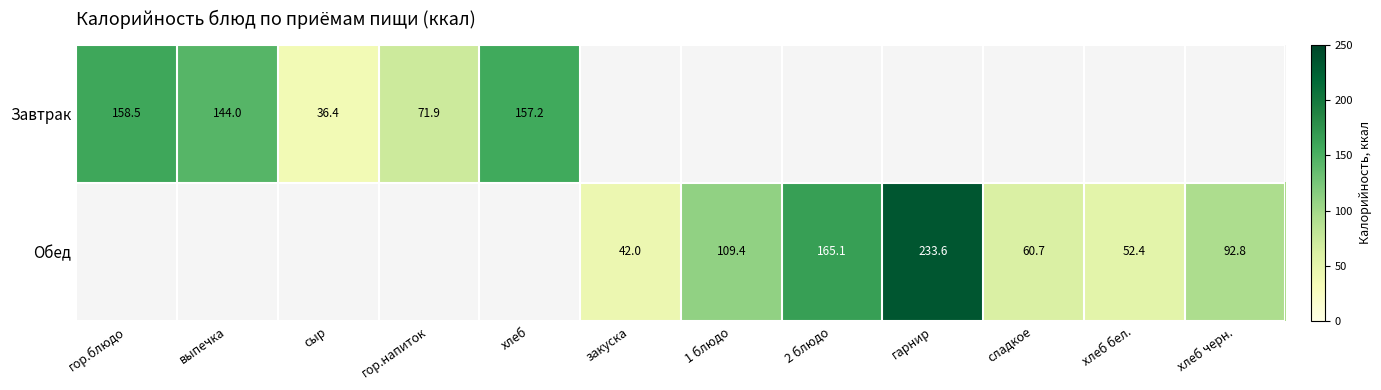

The Обед series shows 401.3 at гарнир. True or false?

False